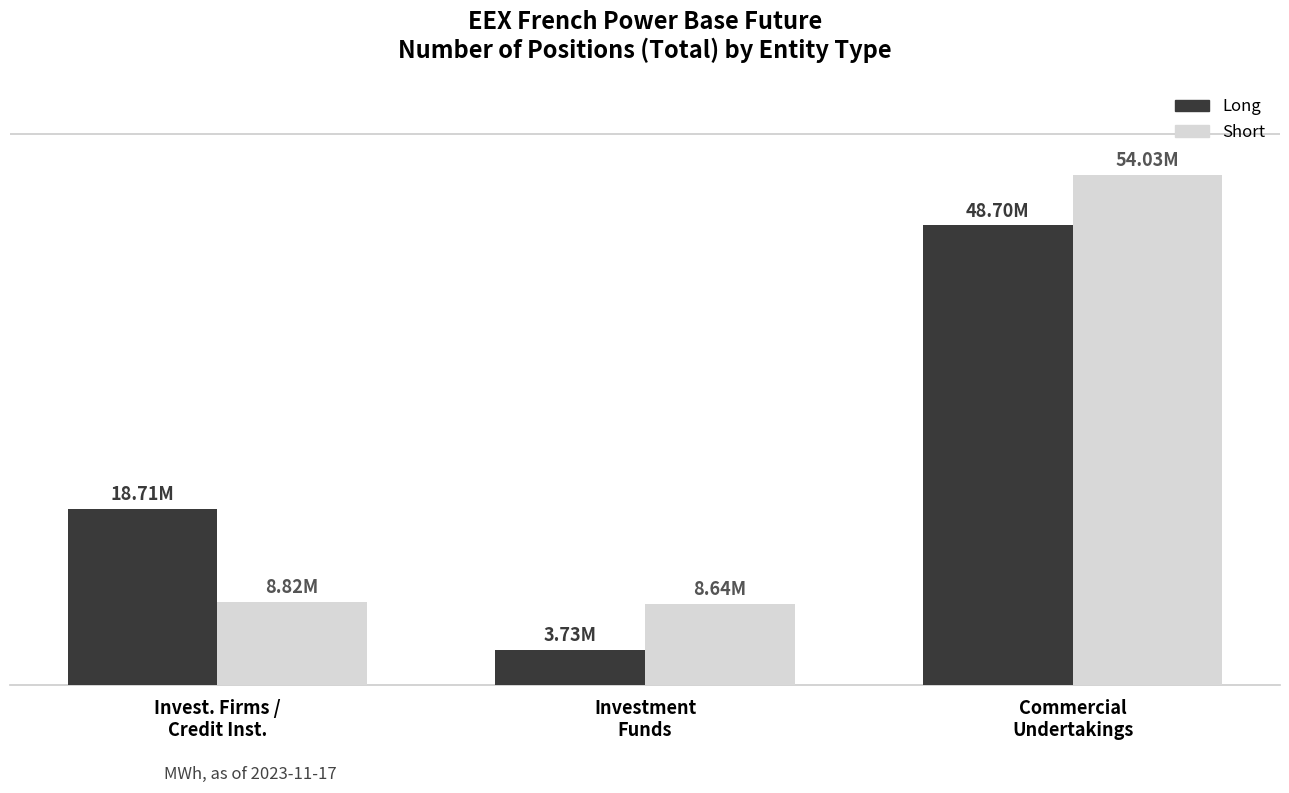

Are the bars horizontal?

No